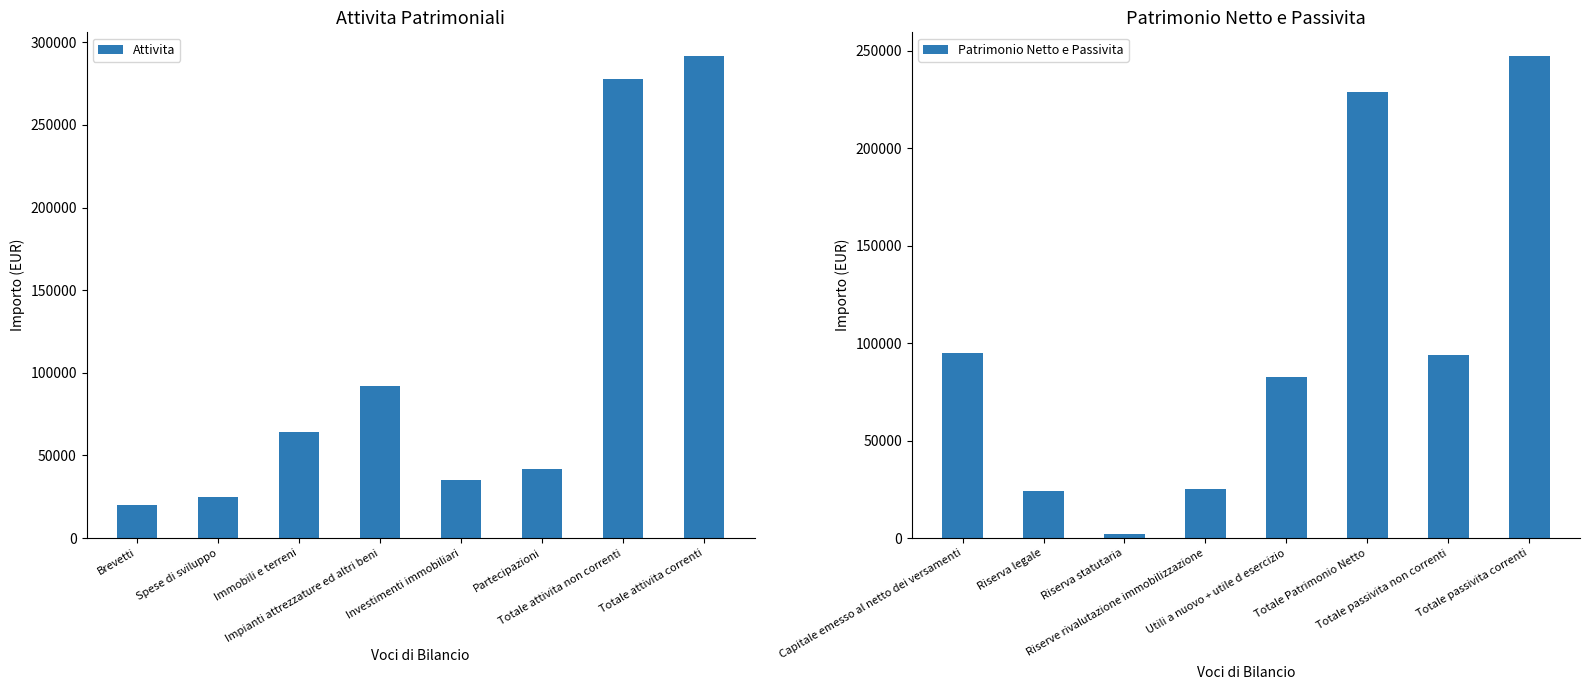

What is the average value of the Attivita series?

105938